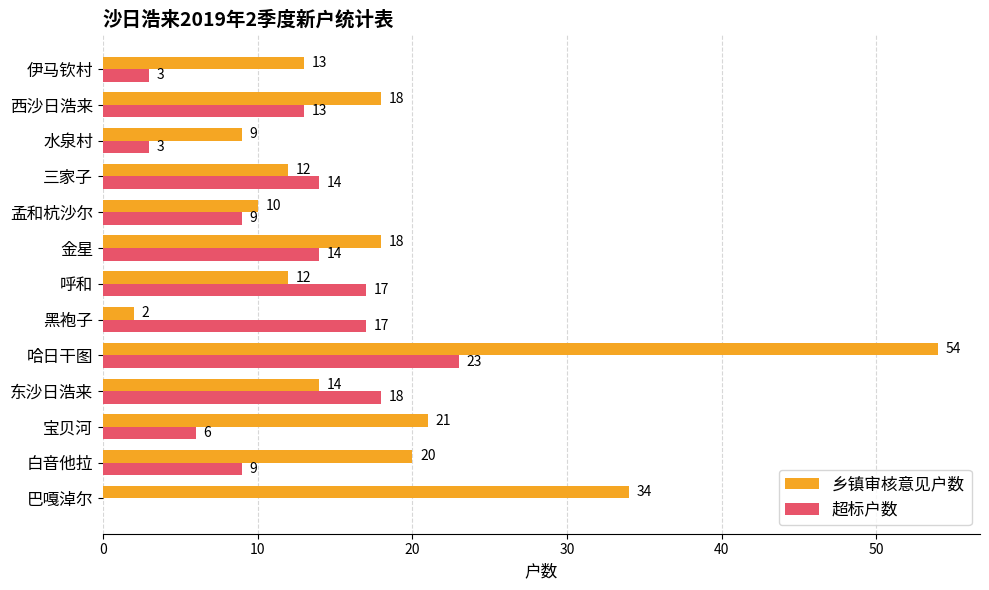

Read the 超标户数 value at 呼和, to the nearest 5.

15